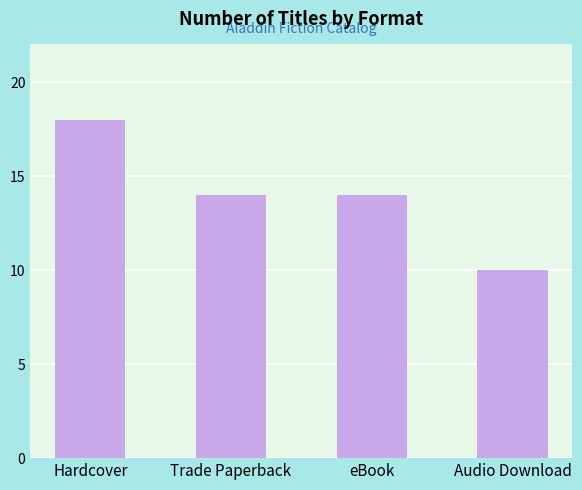

Which label corresponds to the largest value in the chart?

Hardcover